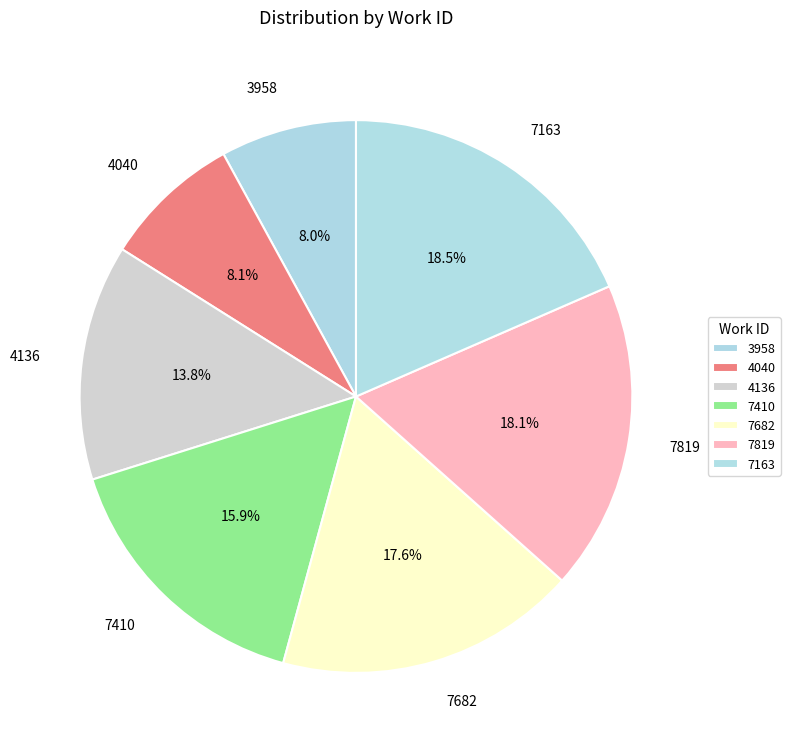

Do 7410 and 4136 together represent more than half of the pie?

No